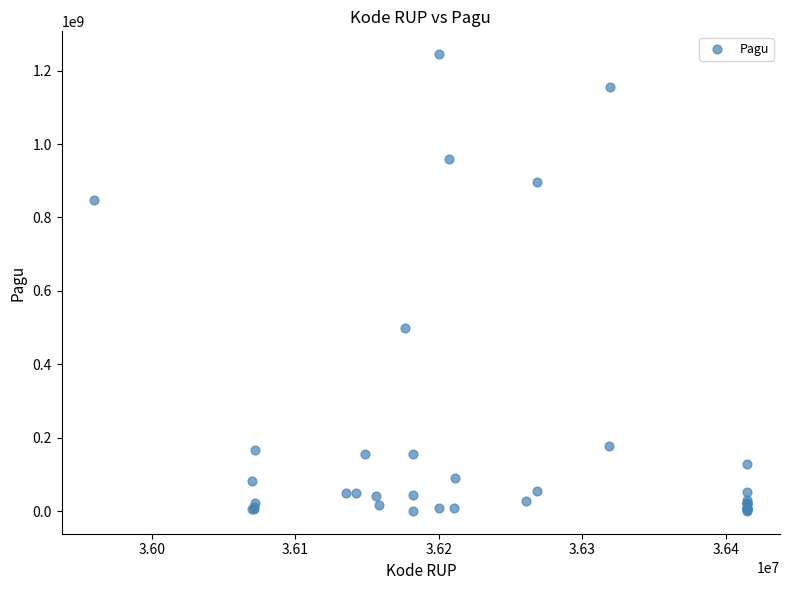

What Y value in the scatter plot is closest to 622840000?

499932000